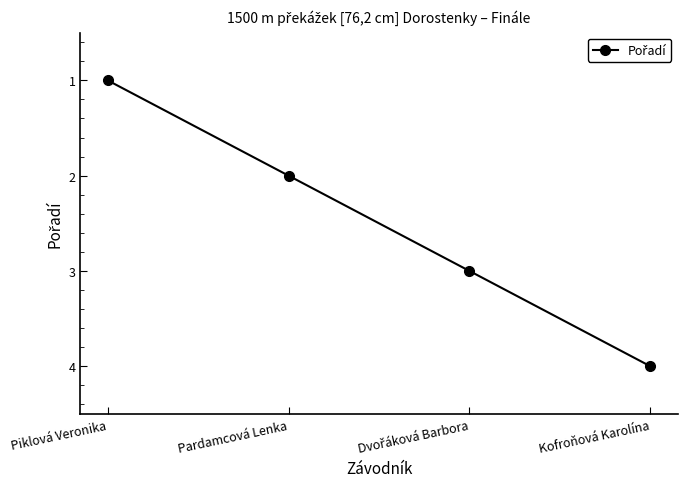

What is the change in value from Piklová Veronika to Pardamcová Lenka?

+1